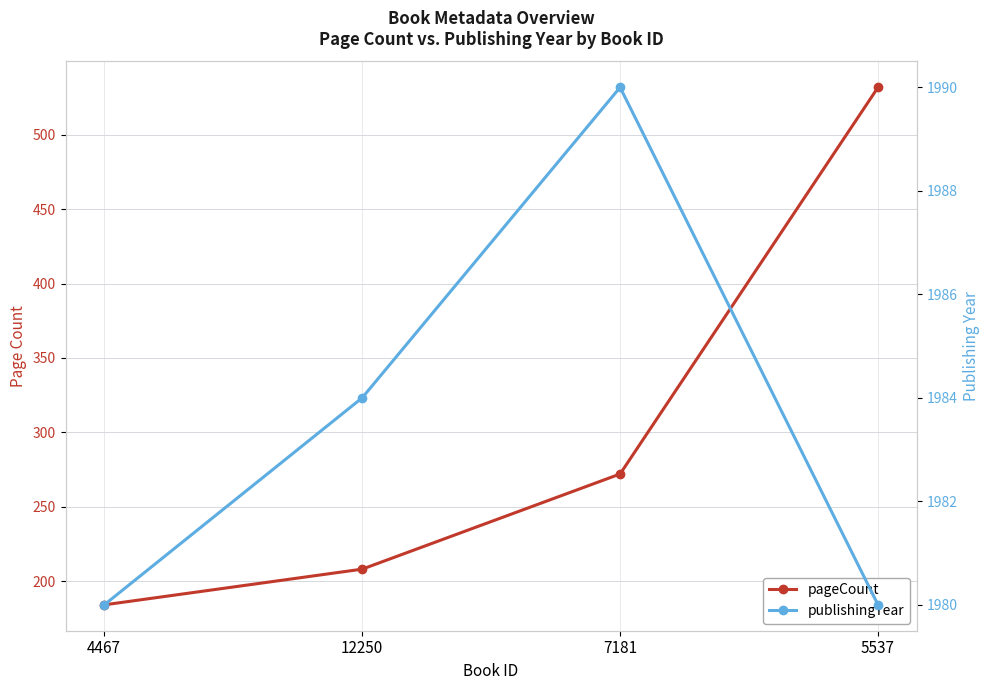

True or false: pageCount and publishingYear intersect in this chart.

False